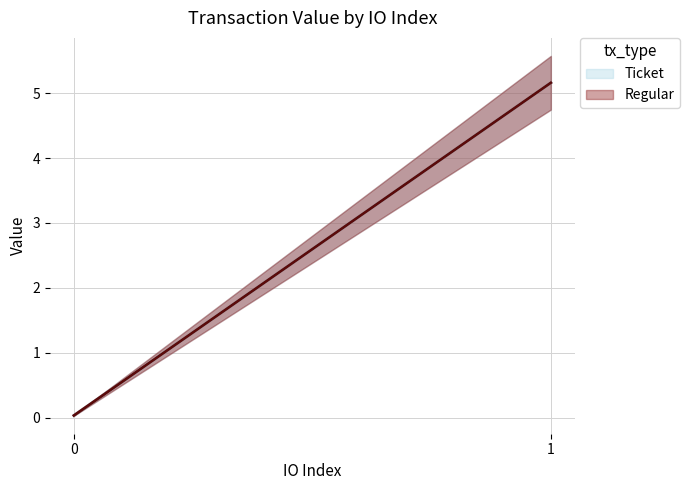

What is the total value across all series at 1?

10.3